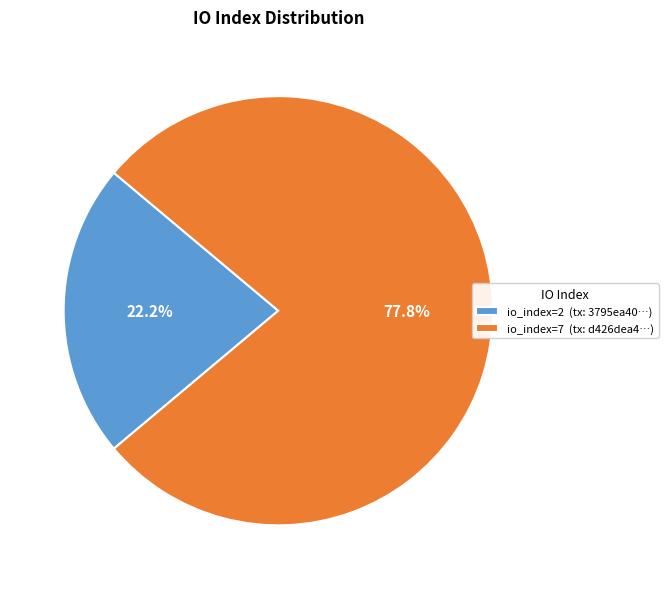

What percentage do io_index=2 (tx: 3795ea40…) and io_index=7 (tx: d426dea4…) together represent?

100.0%